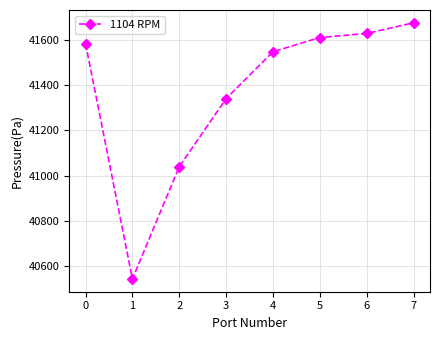

At which label is the value closest to 41110?

2